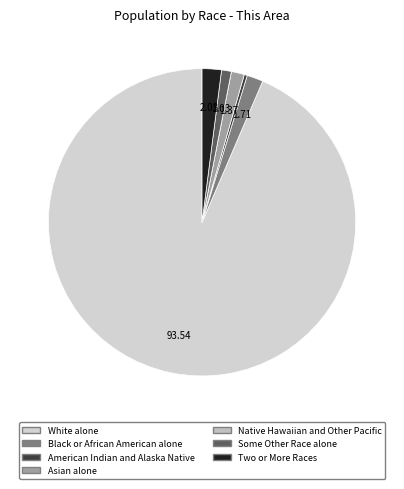

How much of the chart is everything except Two or More Races?

98.0%